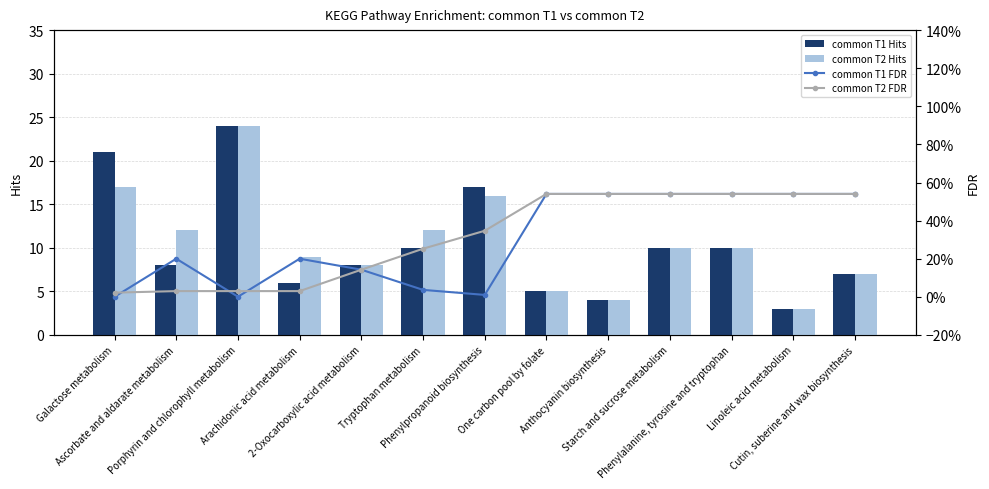

At how many categories does at least one series exceed 8?

8